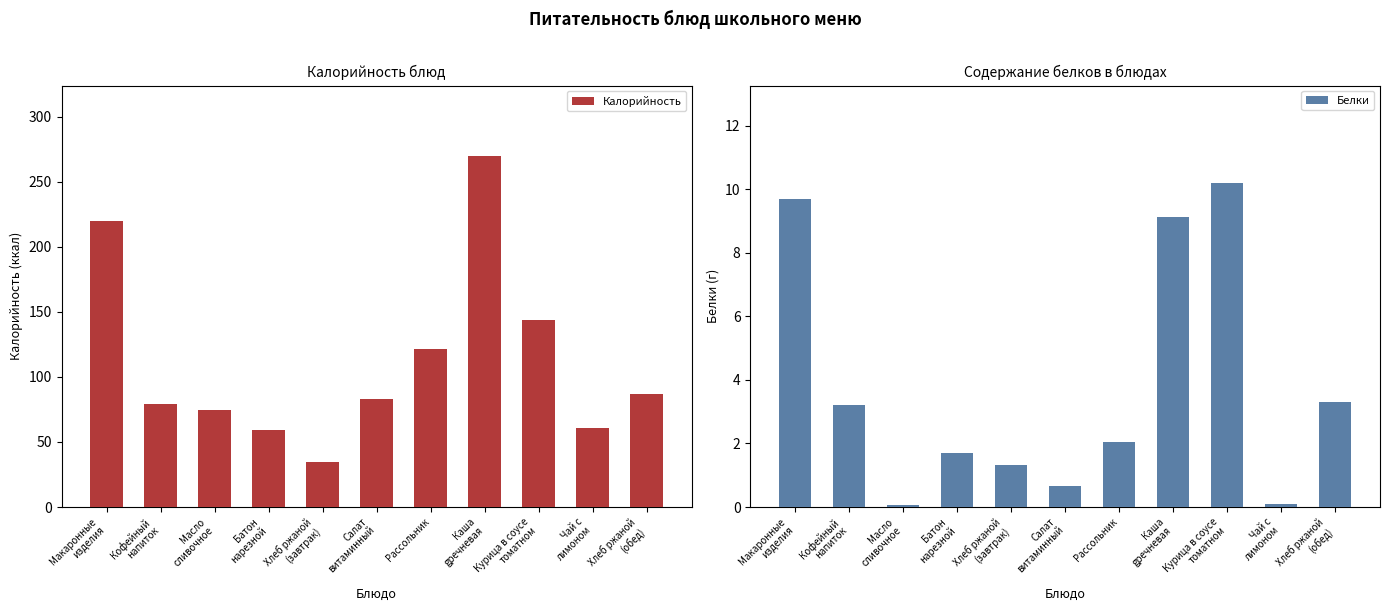

What position from the right is Каша
gречневая?

4